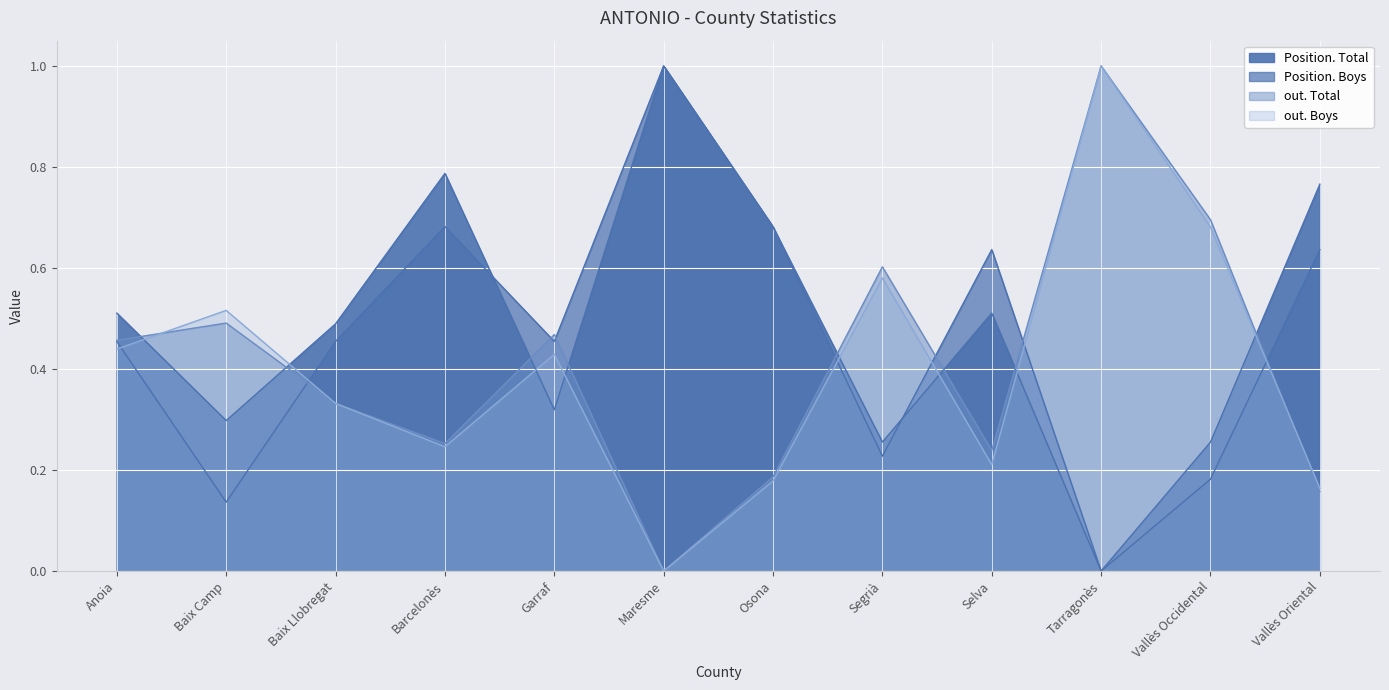

Is it true that out. Boys equals 0.1 at Barcelonès?

False